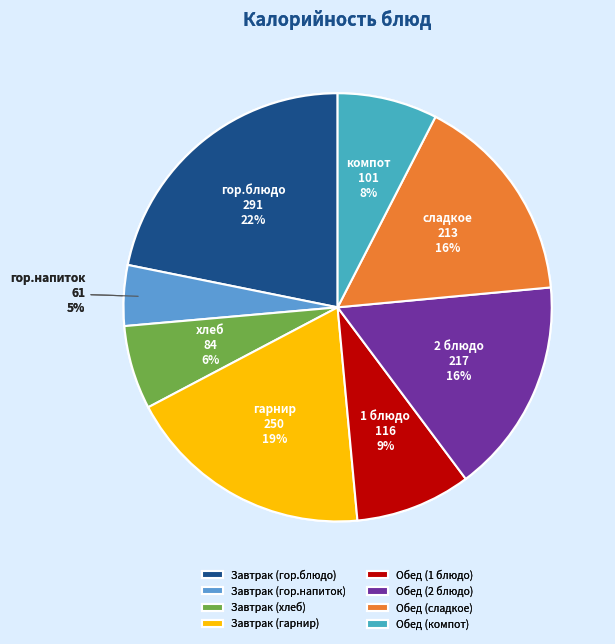

Does any single category account for the majority?

No